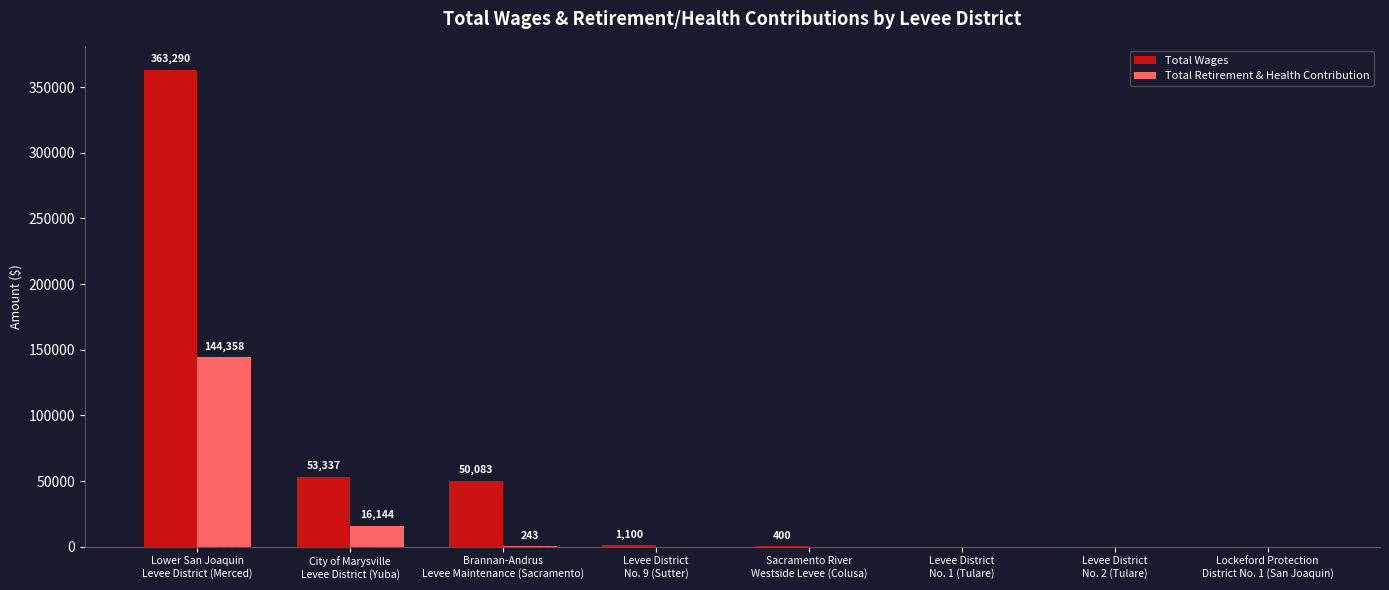

Which series has the largest total across all categories?

Total Wages